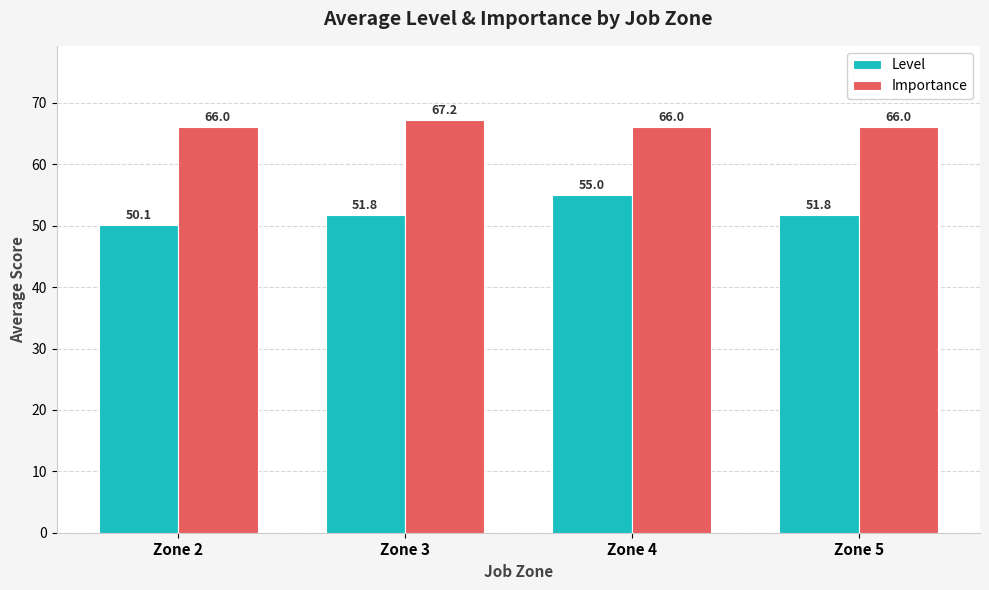

What is the minimum value shown in the chart?

50.1